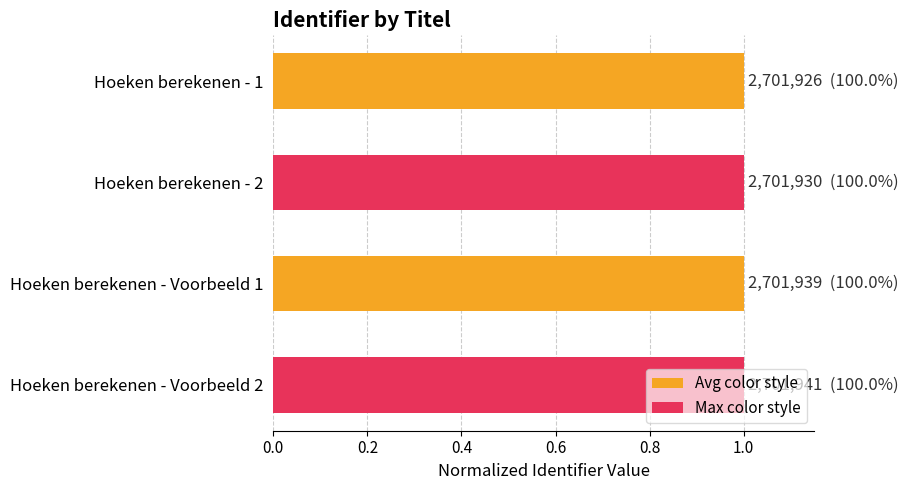

How many bars are there in total?

4